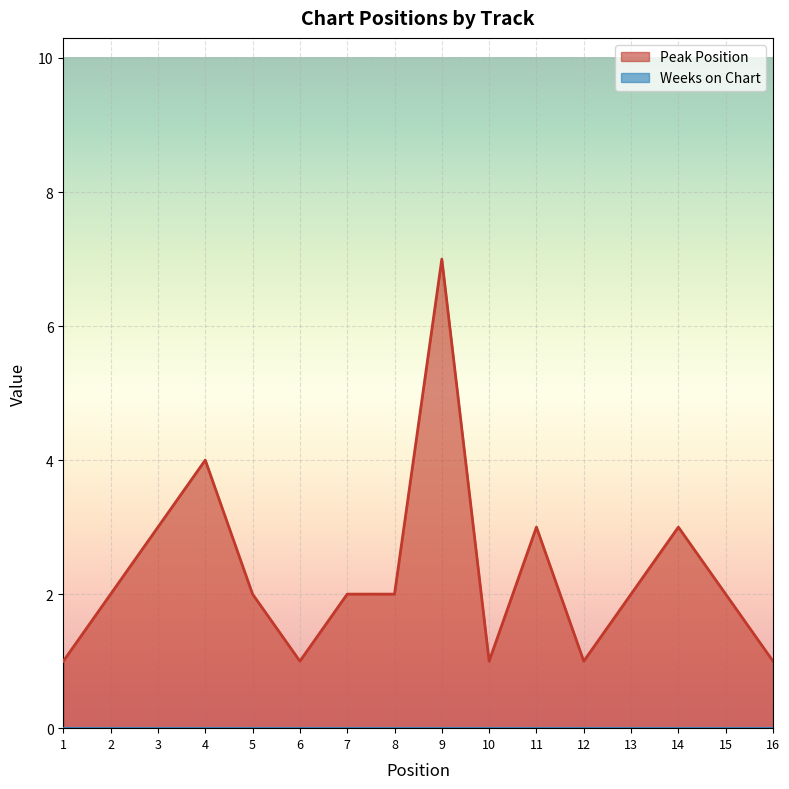

Reading left to right, extract all data points from this chart.

1	2	3	4	2	1	2	2	7	1	3	1	2	3	2	1